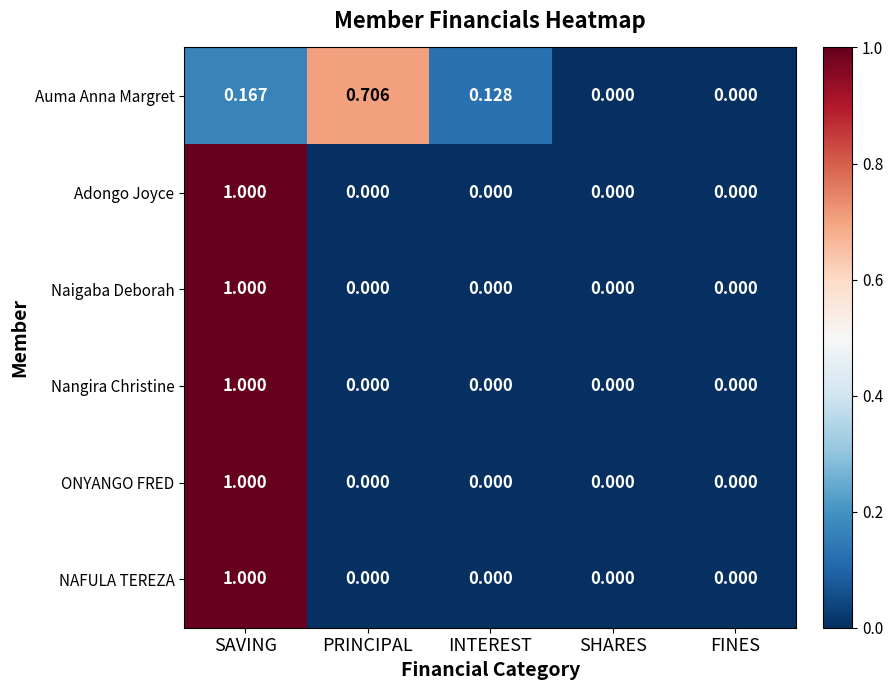

Which series has the largest total across all categories?

Auma Anna Margret